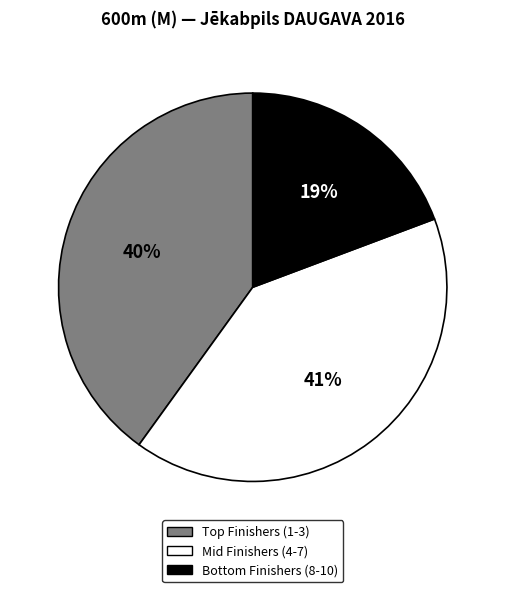

Does Mid Finishers (4-7) account for over 50% of the chart?

No